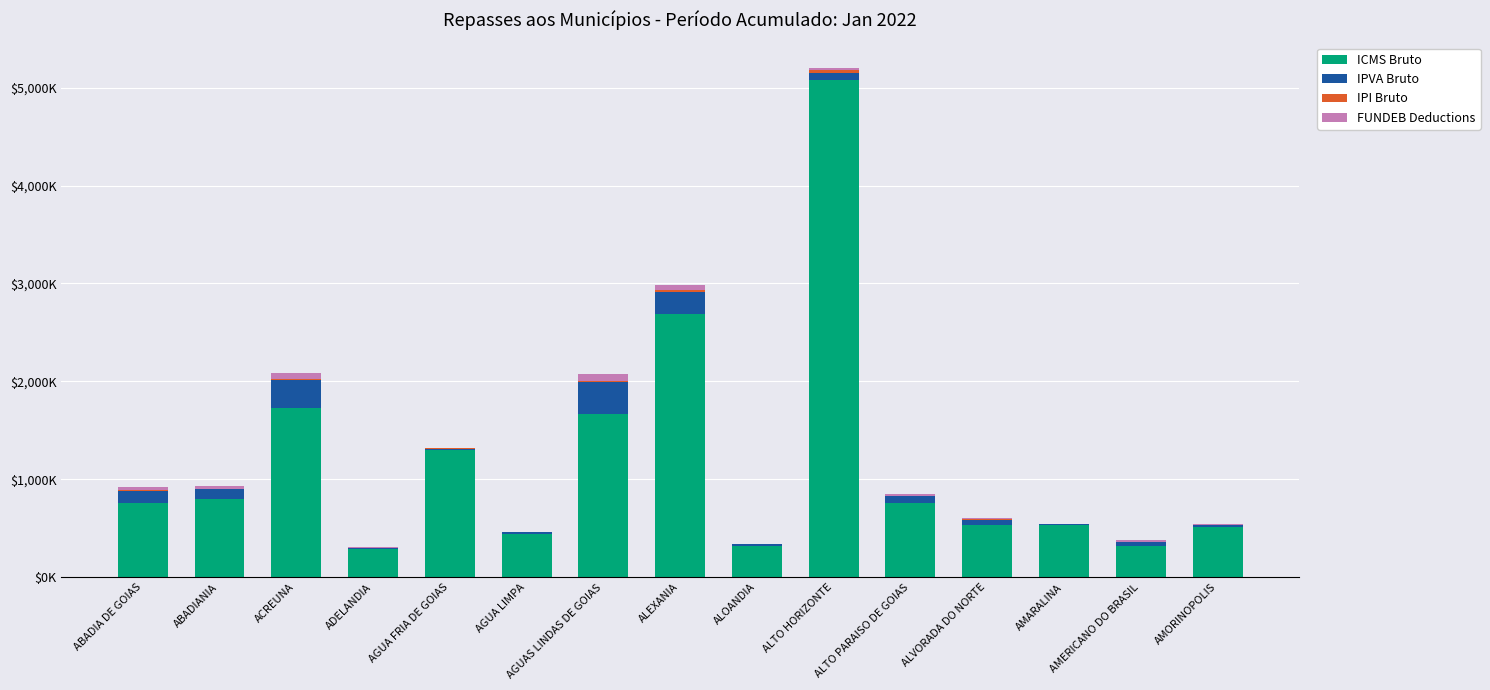

Is it true that IPVA Bruto equals 72423.5 at ALTO HORIZONTE?

True